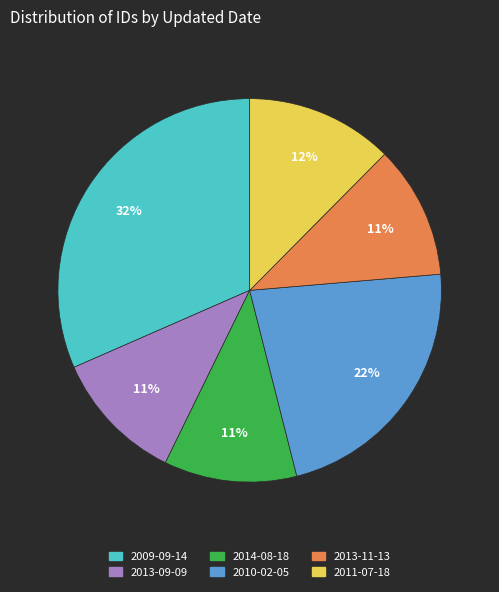

Is there a majority slice in this chart?

No